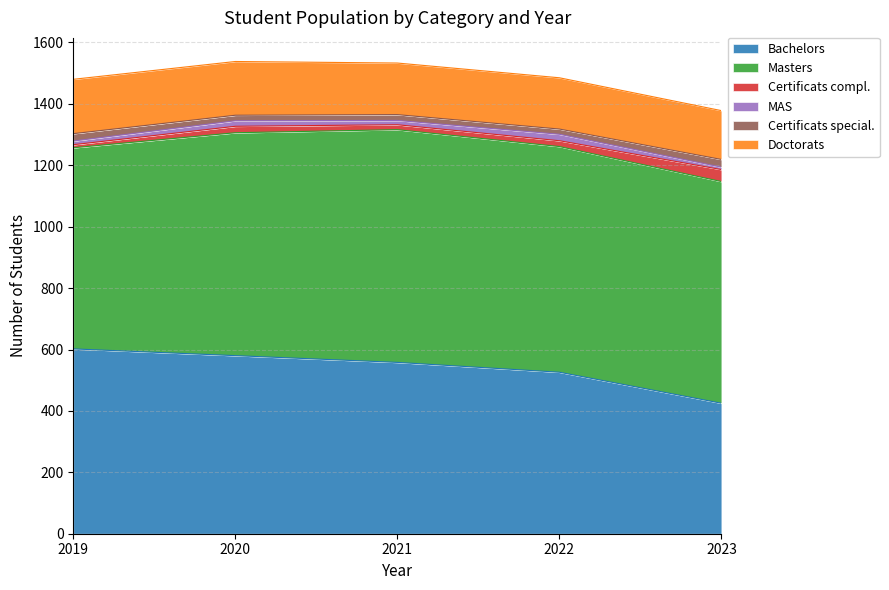

How many lines are shown in the chart?

6